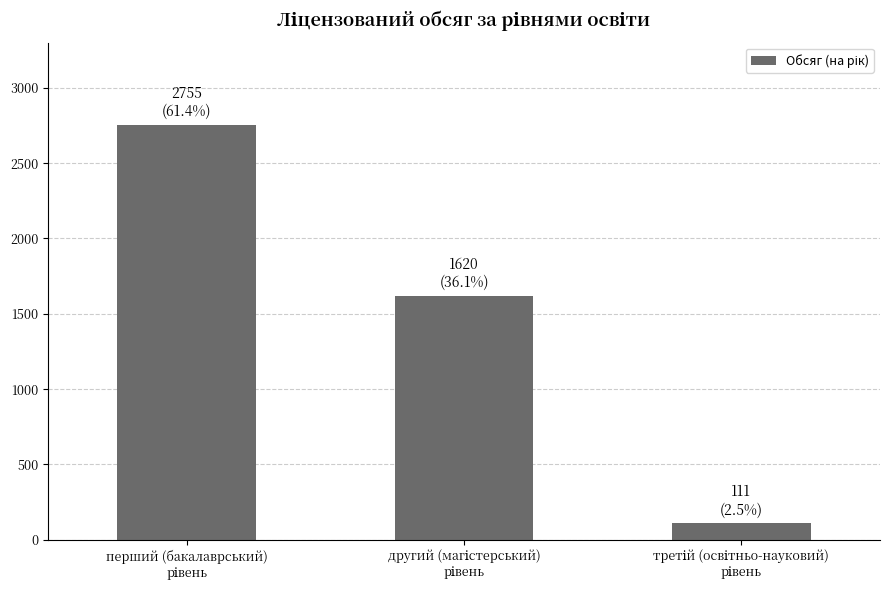

Count the number of data series in this chart.

1